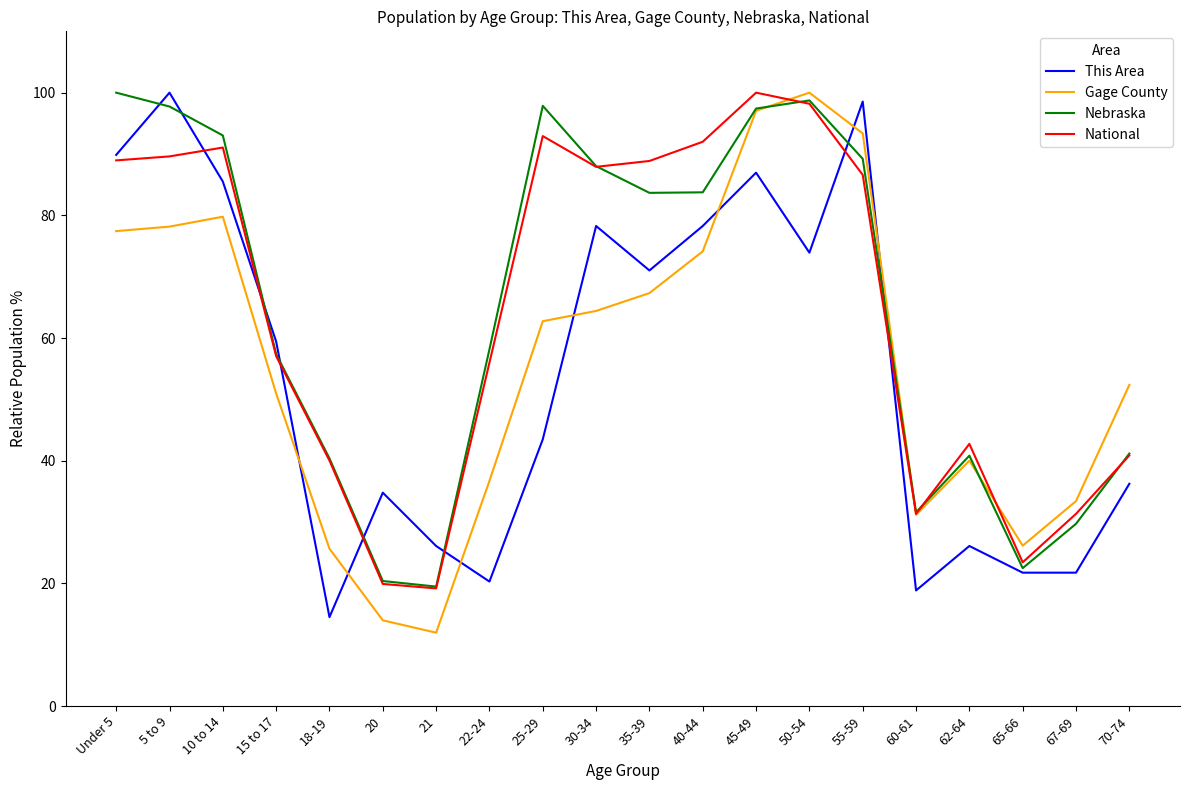

Is this an area chart (filled region under the line)?

No